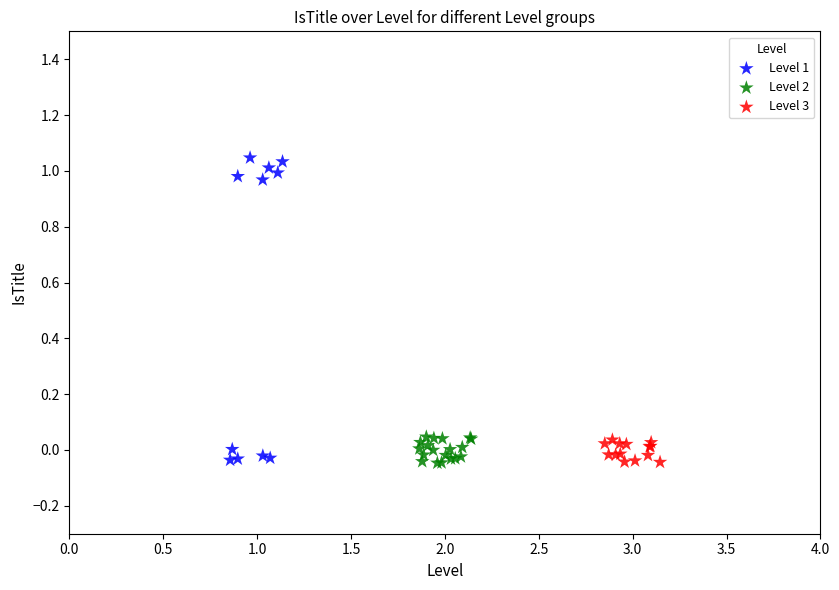

Which series contains the highest Y value?

Level 1